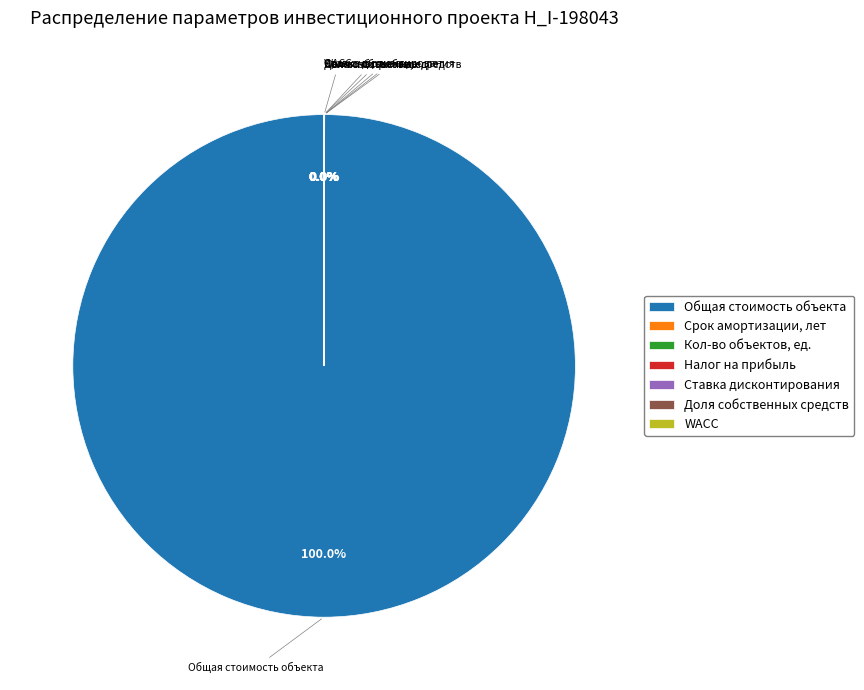

Is Общая стоимость объекта the majority of the pie?

Yes